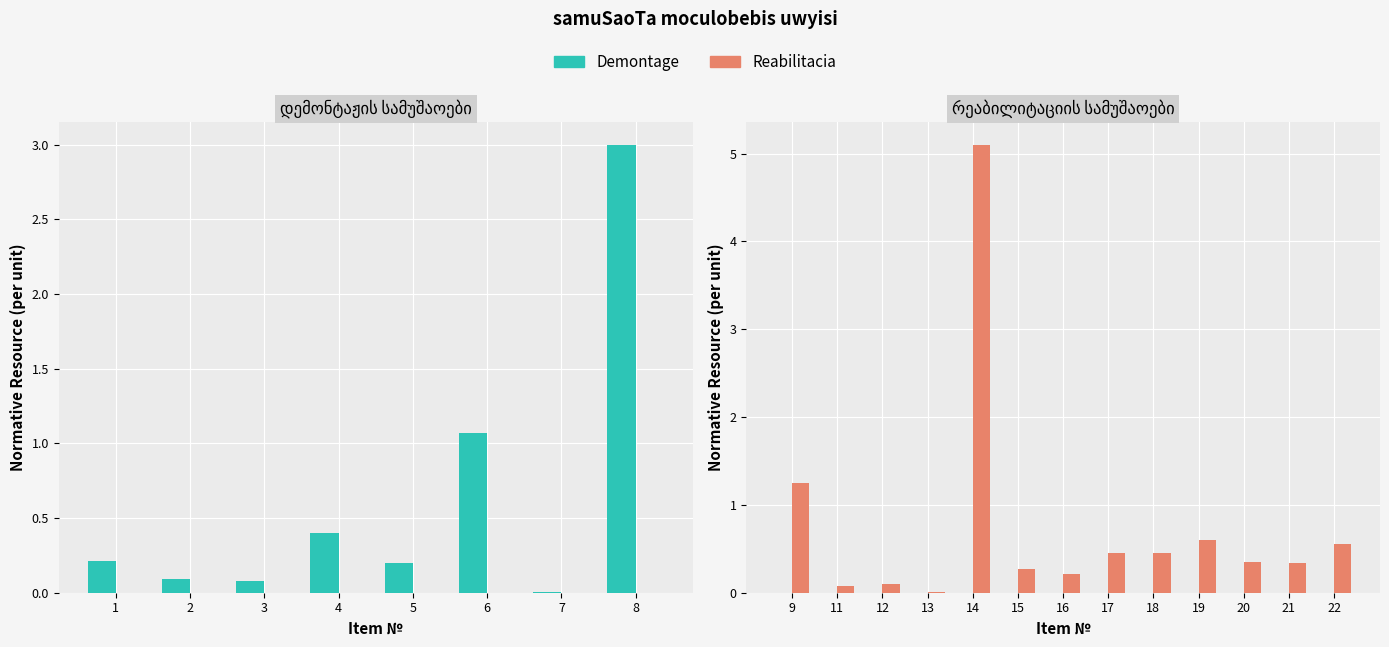

Which series has the largest total across all categories?

Reabilitacia